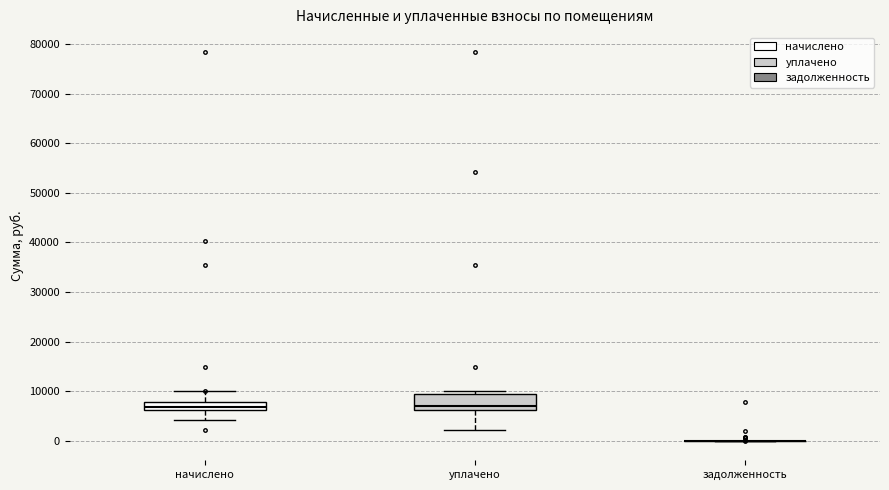

Reading left to right, read every box against the y-axis: the position of its median line, the range the box covers, and the ends of its whiskers. The values are not printed on the chart, so give them approximately, as read against the axis.

начислено: median 7000, box 6000 to 8000, whiskers 4000 to 10000
уплачено: median 7000, box 6000 to 10000, whiskers 2000 to 10000 (just above the box's upper edge)
задолженность: box collapsed to a line at 0, whiskers 0 to 0